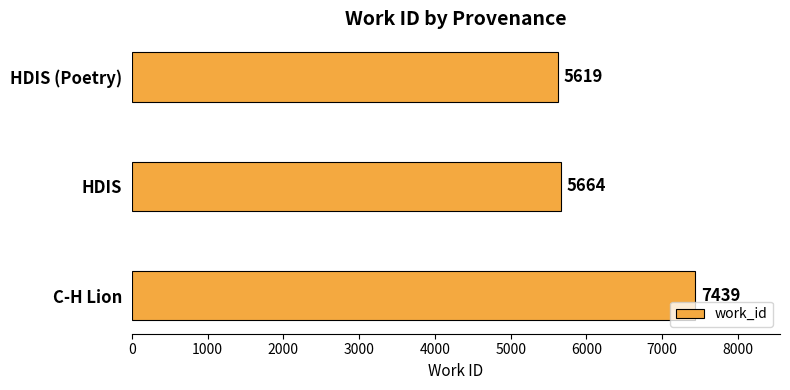

The value at HDIS (Poetry) is 5619. True or false?

True